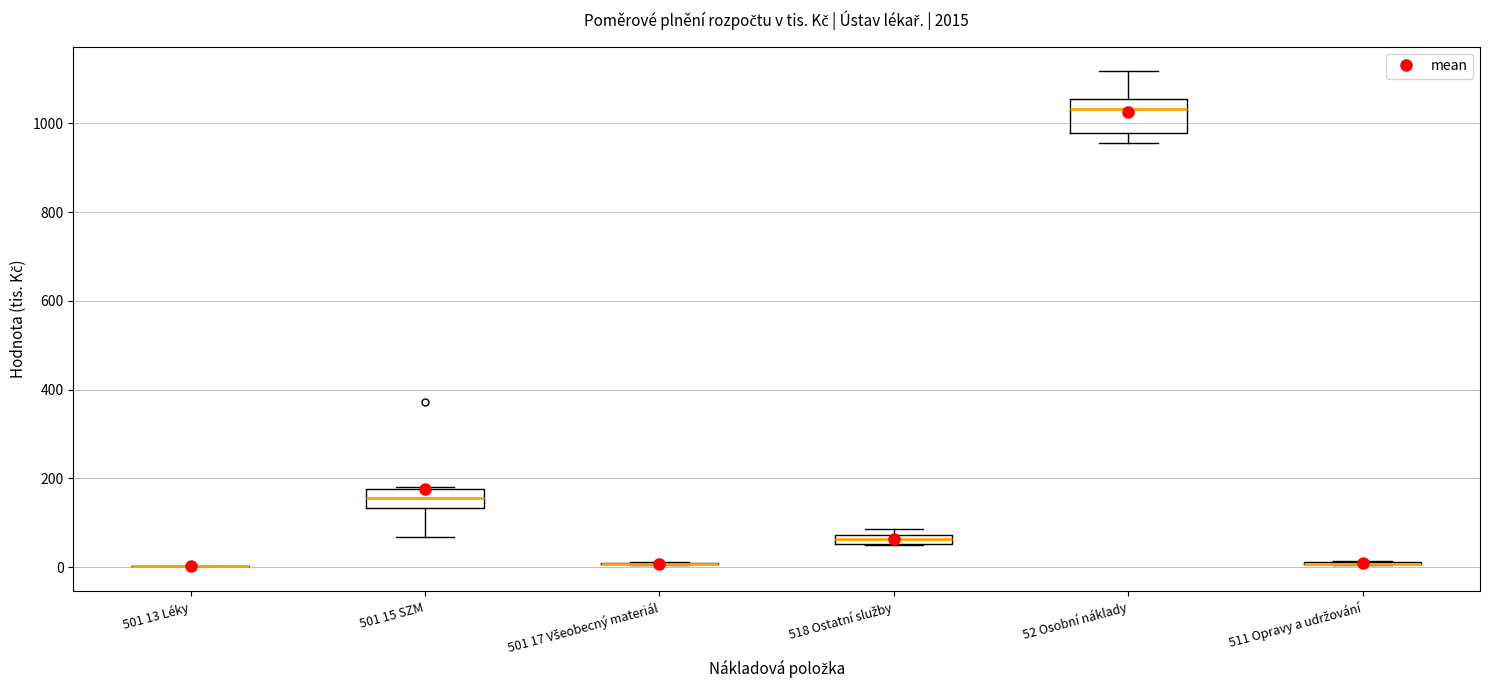

Comparing the boxes themselves (not the whiskers), which one is the tallest?

52 Osobní náklady